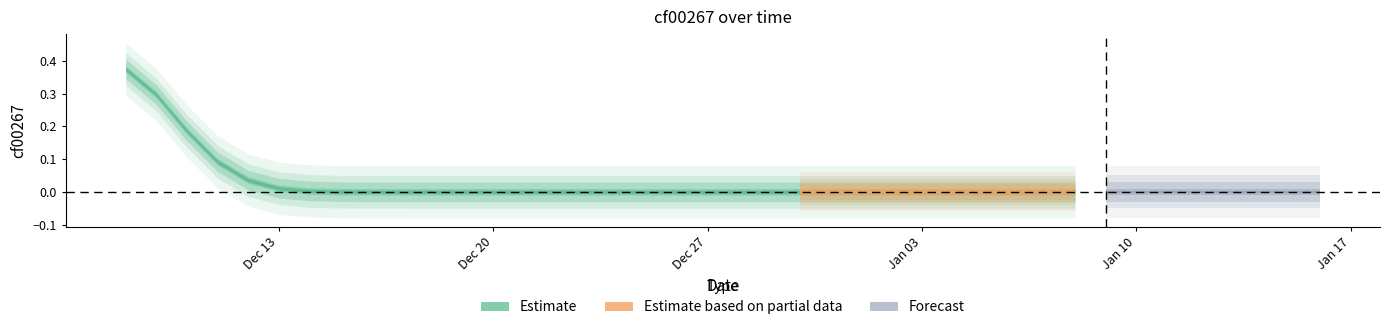

Rank the categories by value from highest to lowest.

2021-12-08, 2021-12-09, 2021-12-10, 2021-12-11, 2021-12-12, 2021-12-13, 2021-12-14, 2021-12-15, 2021-12-16, 2021-12-17, 2021-12-18, 2021-12-19, 2021-12-20, 2021-12-21, 2021-12-22, 2021-12-23, 2021-12-24, 2021-12-25, 2021-12-26, 2021-12-27, 2021-12-28, 2021-12-29, 2021-12-30, 2021-12-31, 2022-01-01, 2022-01-02, 2022-01-03, 2022-01-04, 2022-01-05, 2022-01-06, 2022-01-07, 2022-01-08, 2022-01-09, 2022-01-10, 2022-01-11, 2022-01-12, 2022-01-13, 2022-01-14, 2022-01-15, 2022-01-16